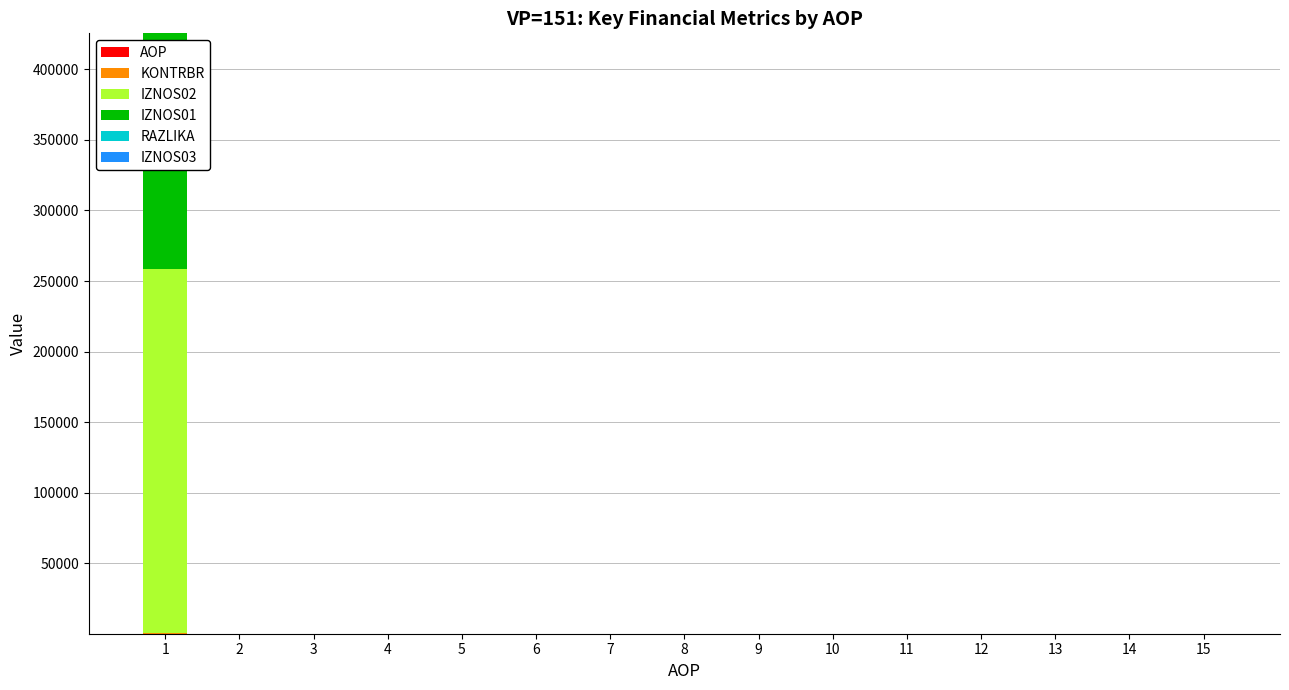

List the series in order of their peak value, highest first.

IZNOS02, IZNOS01, KONTRBR, AOP, RAZLIKA, IZNOS03